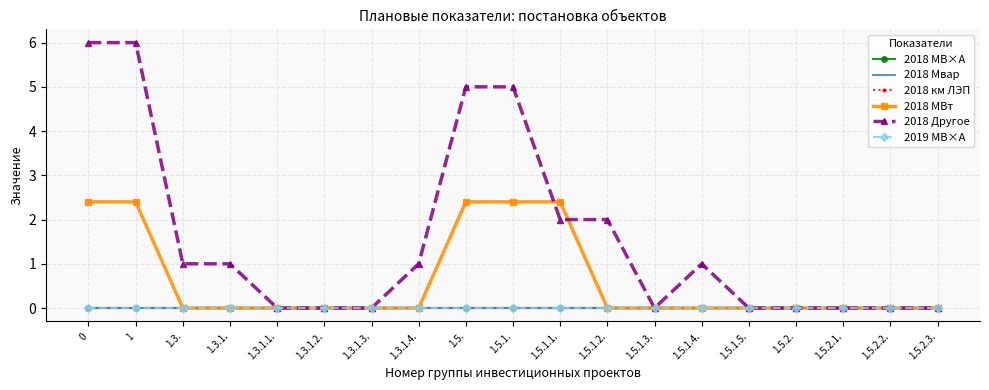

True or false: 2018 км ЛЭП and 2018 Другое intersect in this chart.

False